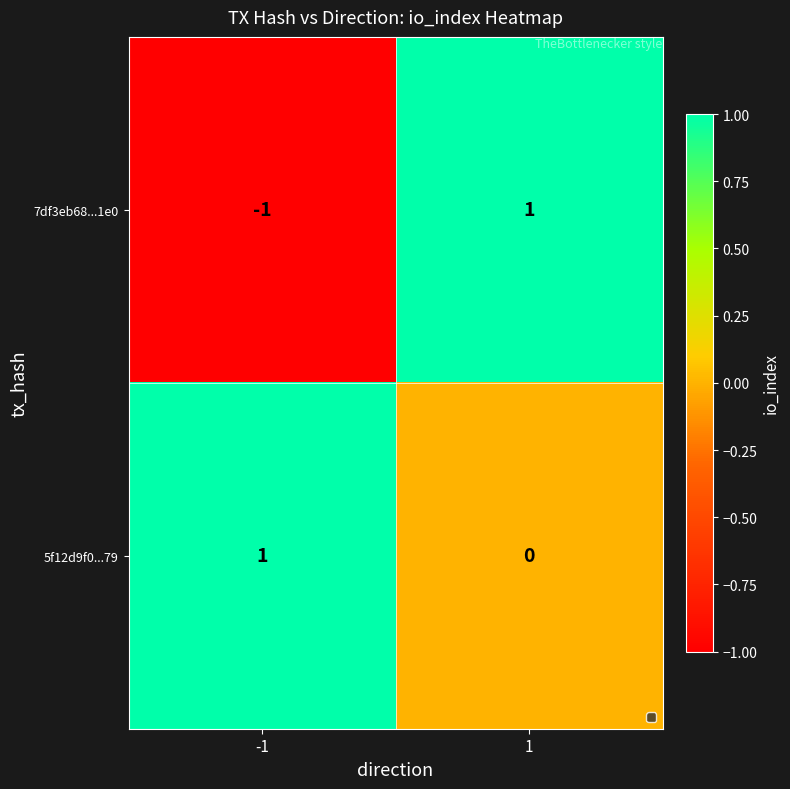

Reading left to right, what are all the values shown in this chart?

7df3eb68...1e0: -1=-1	1=1
5f12d9f0...79: -1=1	1=0